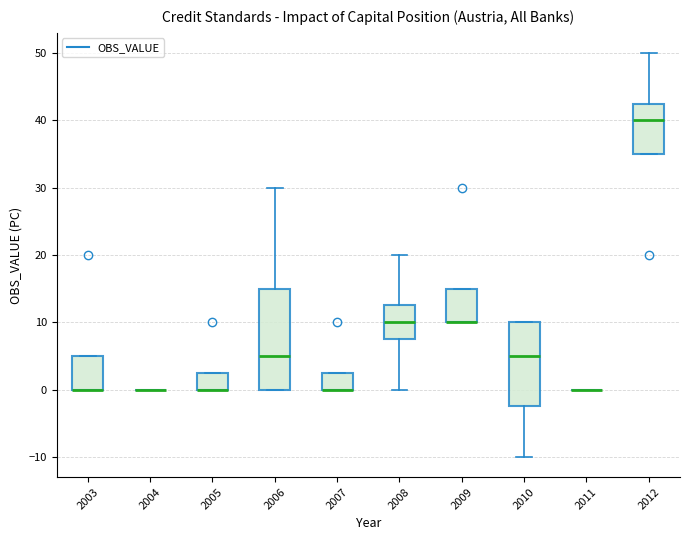

Reading left to right, transcribe this box plot: for each box, give where its median line is, the range the box spans, and where its two whiskers end, as read against the y-axis. The values are not printed on the chart, so give them approximately, as read against the axis.

2003: median 0 (drawn on the box's lower edge), box 0 to 5, whiskers 0 to 5
2004: box collapsed to a line at 0, whiskers 0 to 0
2005: median 0 (drawn on the box's lower edge), box 0 to 3, whiskers 0 to 3
2006: median 5, box 0 to 15, whiskers 0 to 30
2007: median 0 (drawn on the box's lower edge), box 0 to 3, whiskers 0 to 3
2008: median 10, box 8 to 13, whiskers 0 to 20
2009: median 10 (drawn on the box's lower edge), box 10 to 15, whiskers 10 to 15
2010: median 5, box -2 to 10, whiskers -10 to 10
2011: box collapsed to a line at 0, whiskers 0 to 0
2012: median 40, box 35 to 43, whiskers 35 to 50